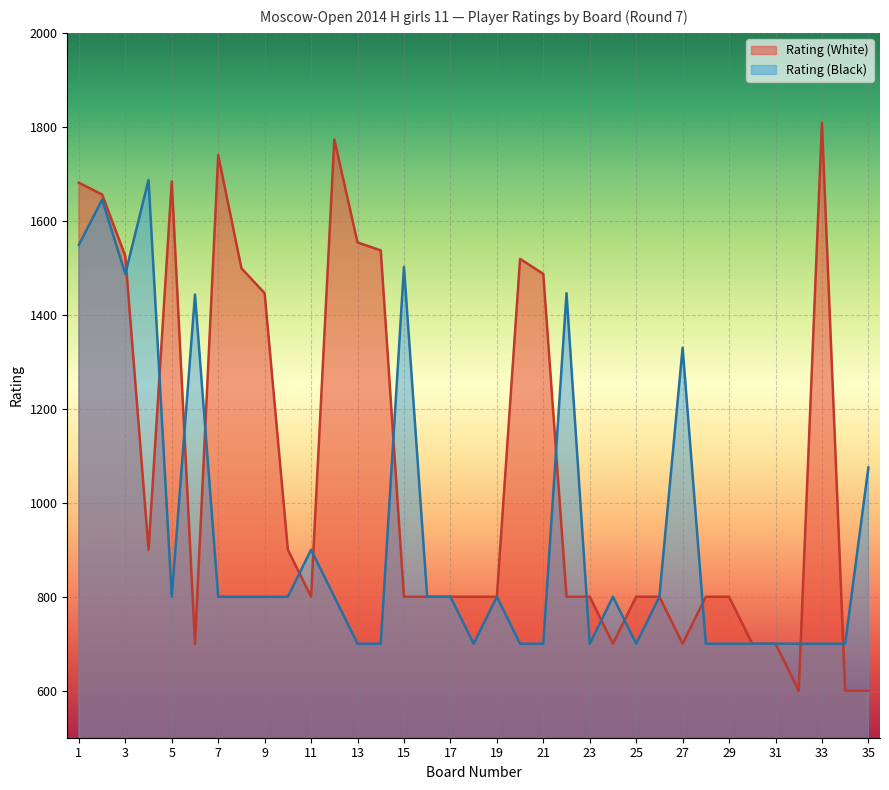

Between which two adjacent categories do Rating (Black) and Rating (White) first intersect?

3 and 4